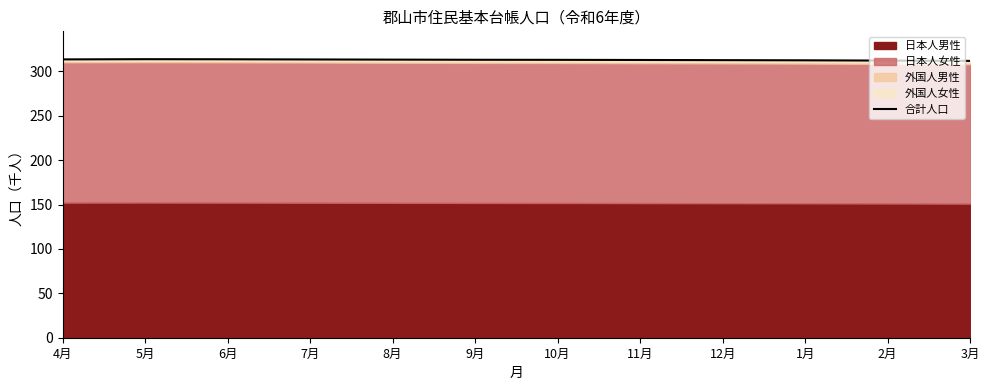

Where is the data nearest to the value 312?

2月